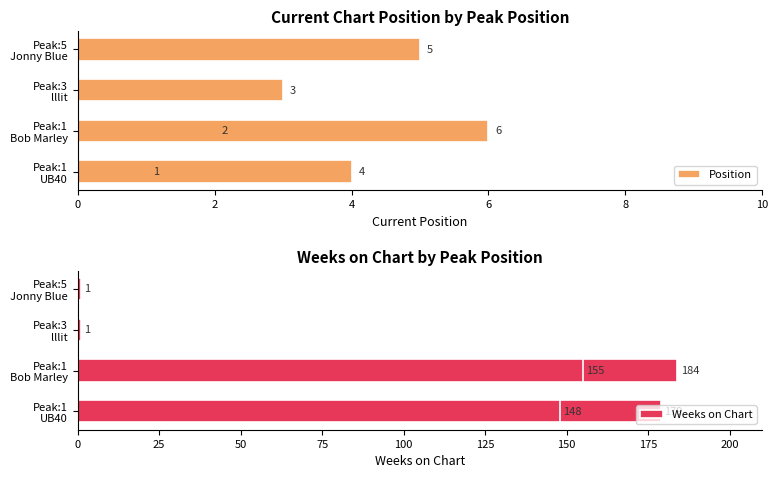

Does the chart contain any negative values?

No